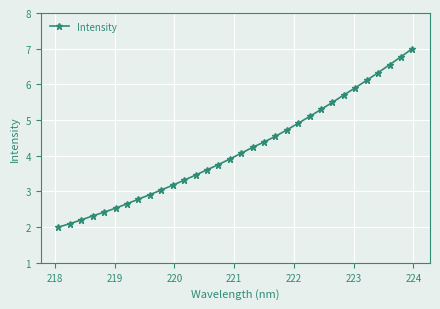

What is the average value?

4.2